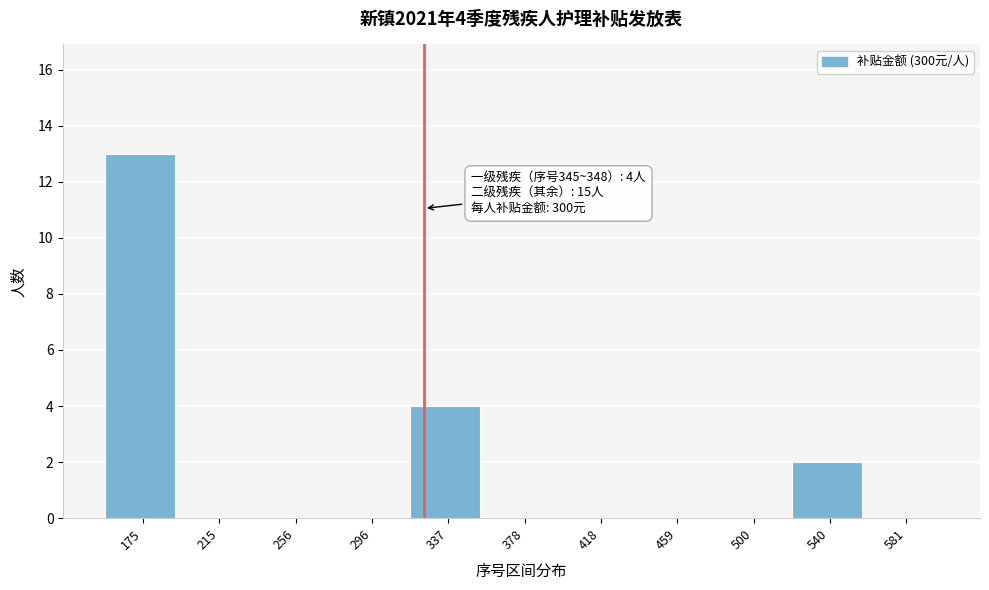

Reading left to right, extract all data points from this chart.

175=13	215=0	256=0	296=0	337=4	378=0	418=0	459=0	500=0	540=2	581=0